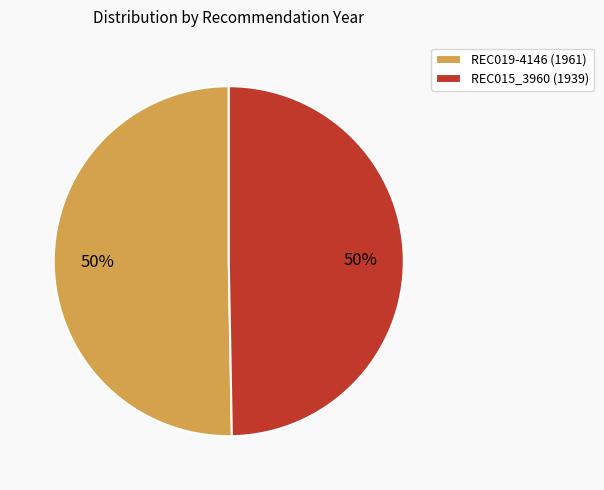

To the nearest percent, what percentage of the pie is REC015_3960?

50%